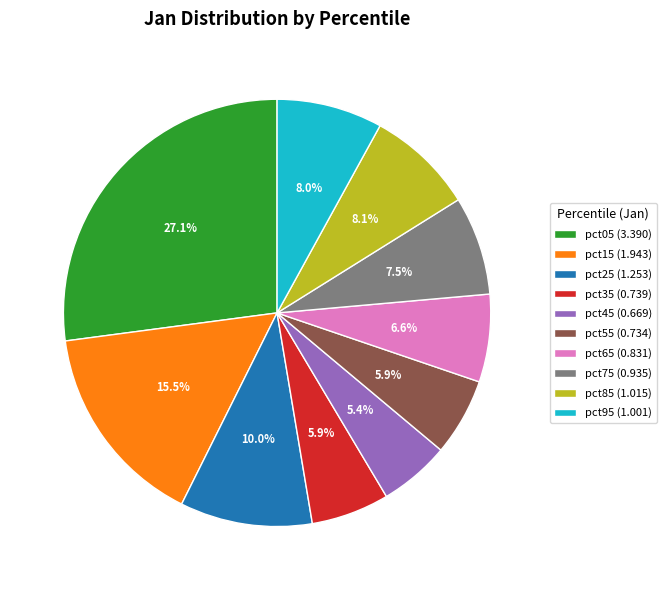

Is there any slice that represents more than half of the pie?

No